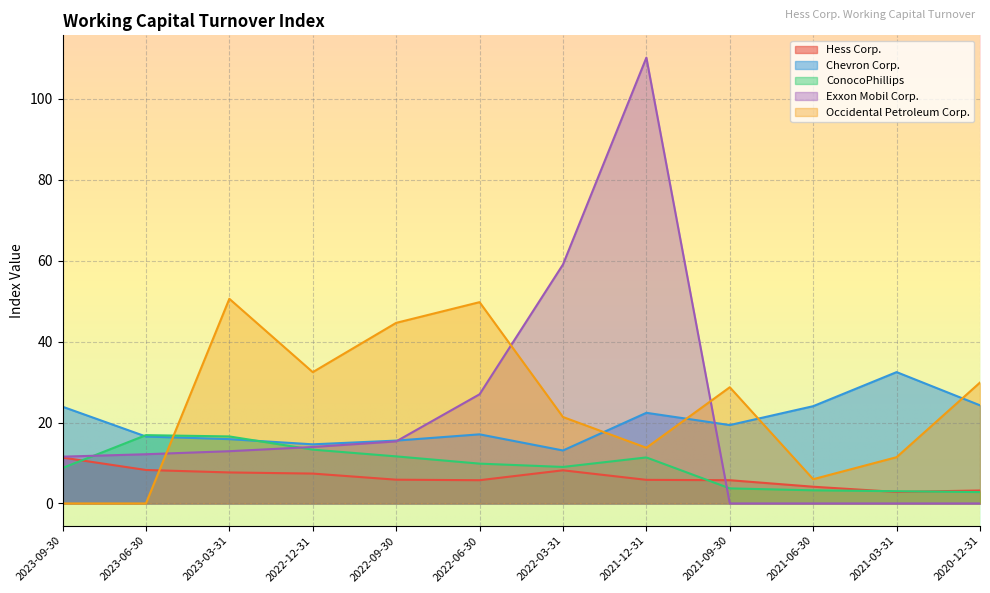

Between which two adjacent categories do Exxon Mobil Corp. and Occidental Petroleum Corp. first intersect?

2023-06-30 and 2023-03-31